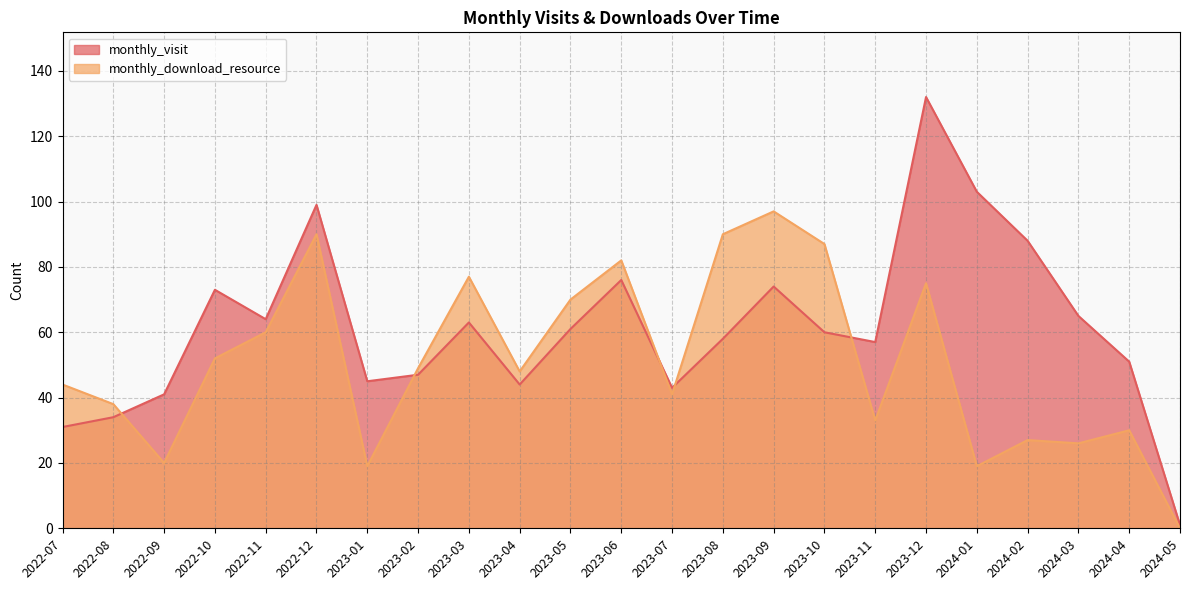

How many lines are shown in the chart?

2